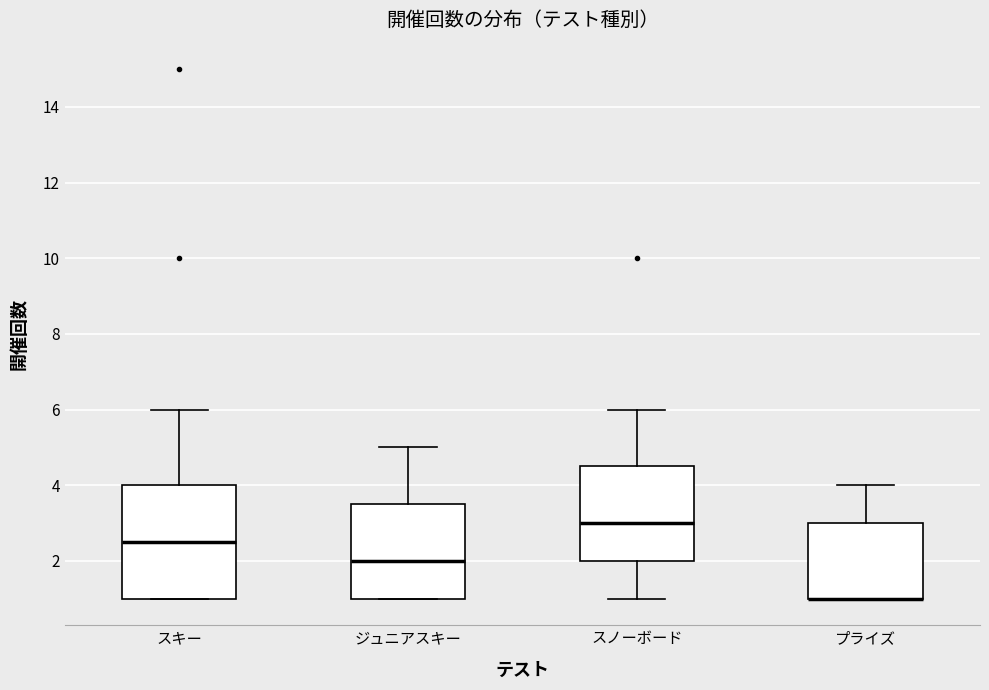

Which box is the tallest, from its lower edge to its upper edge?

スキー